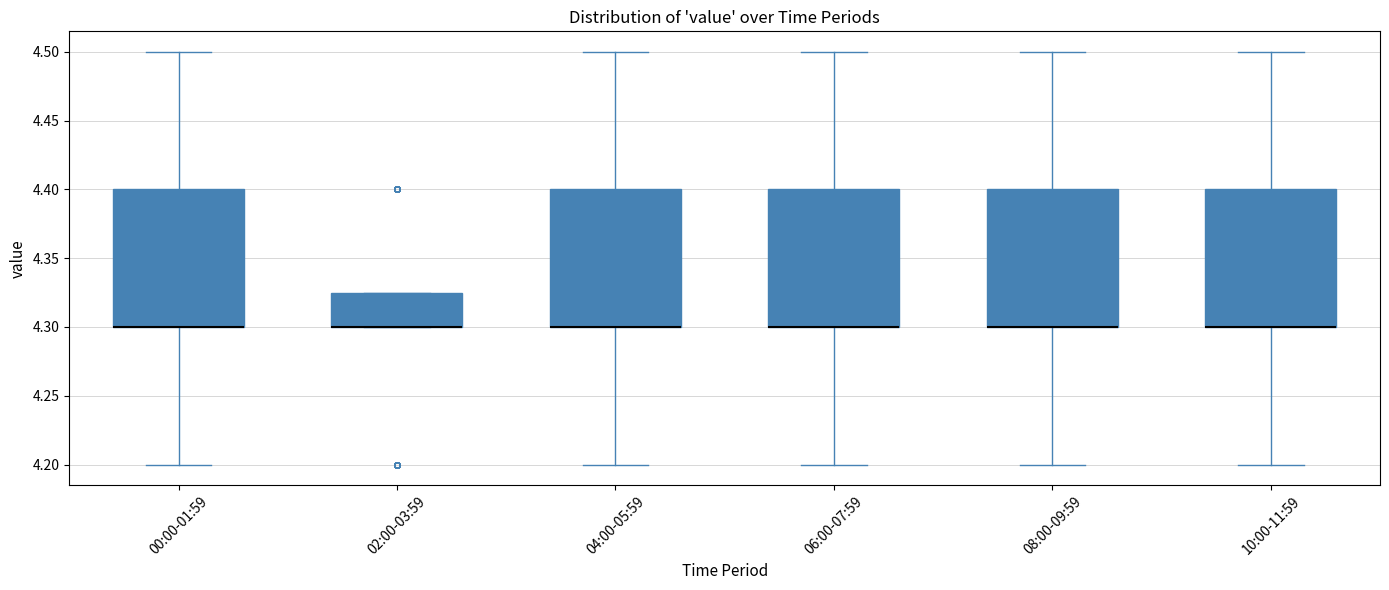

Reading left to right, transcribe this box plot: for each box, give where its median line is, the range the box spans, and where its two whiskers end, as read against the y-axis. The values are not printed on the chart, so give them approximately, as read against the axis.

00:00-01:59: median 4.300 (drawn on the box's lower edge), box 4.300 to 4.400, whiskers 4.200 to 4.500
02:00-03:59: median 4.300 (drawn on the box's lower edge), box 4.300 to 4.325, whiskers 4.300 to 4.325
04:00-05:59: median 4.300 (drawn on the box's lower edge), box 4.300 to 4.400, whiskers 4.200 to 4.500
06:00-07:59: median 4.300 (drawn on the box's lower edge), box 4.300 to 4.400, whiskers 4.200 to 4.500
08:00-09:59: median 4.300 (drawn on the box's lower edge), box 4.300 to 4.400, whiskers 4.200 to 4.500
10:00-11:59: median 4.300 (drawn on the box's lower edge), box 4.300 to 4.400, whiskers 4.200 to 4.500